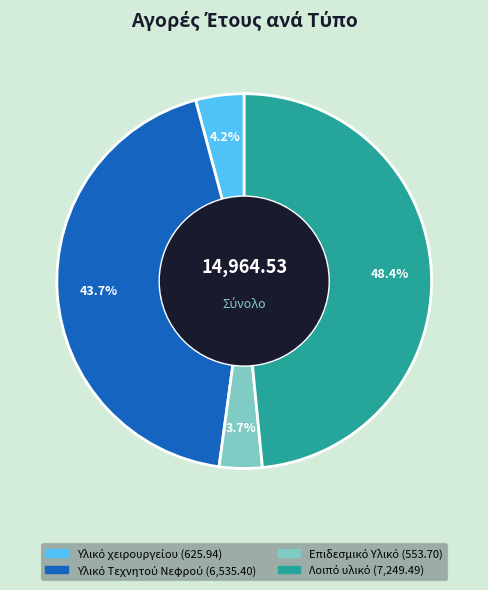

Is there a majority slice in this chart?

No